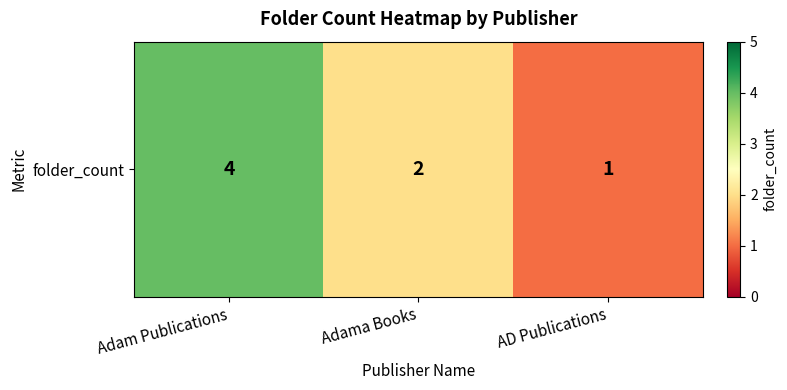

What is the maximum value shown in the chart?

4